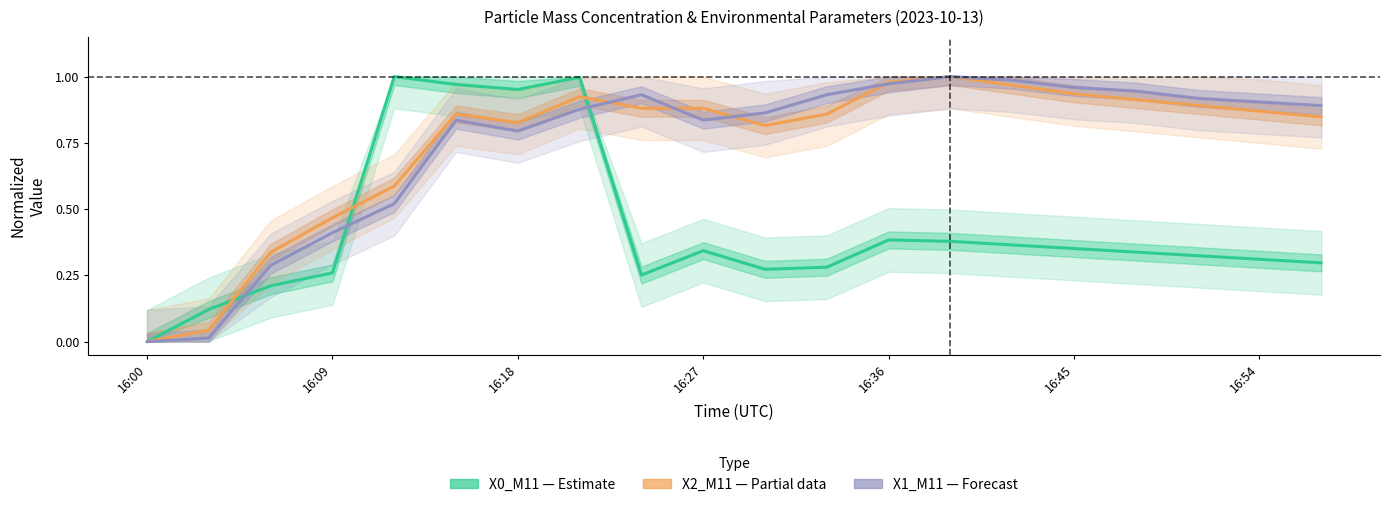

What is the average value of the PM (X1_M11) — Forecast series?

0.7